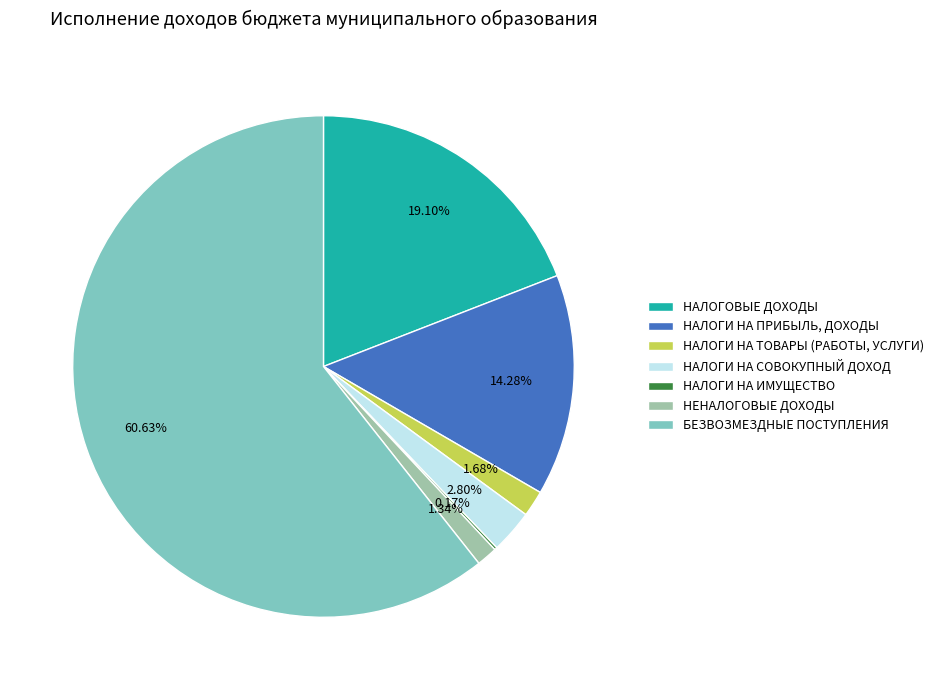

Is it true that НЕНАЛОГОВЫЕ ДОХОДЫ is 1% of the pie?

True